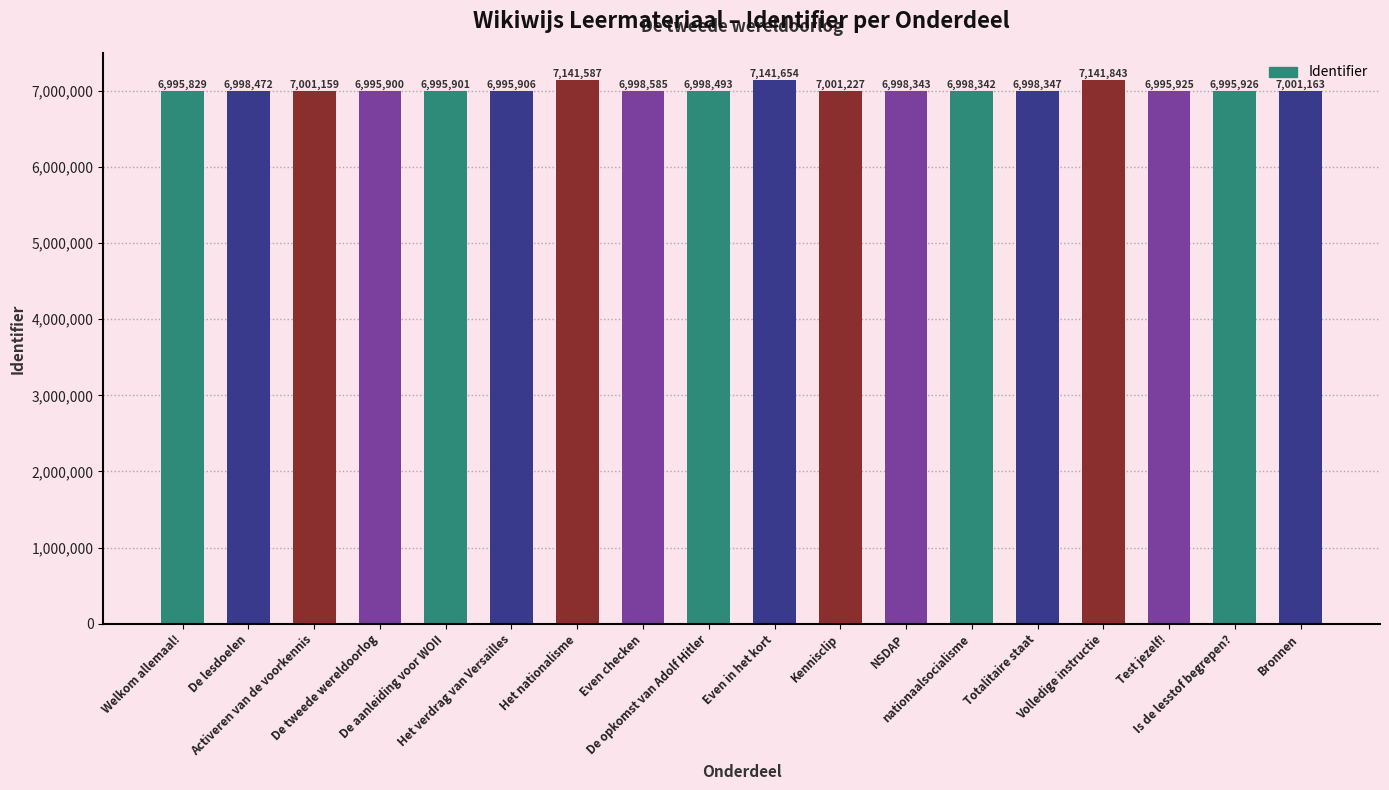

What is the label of the 15th bar from the right?

De tweede wereldoorlog